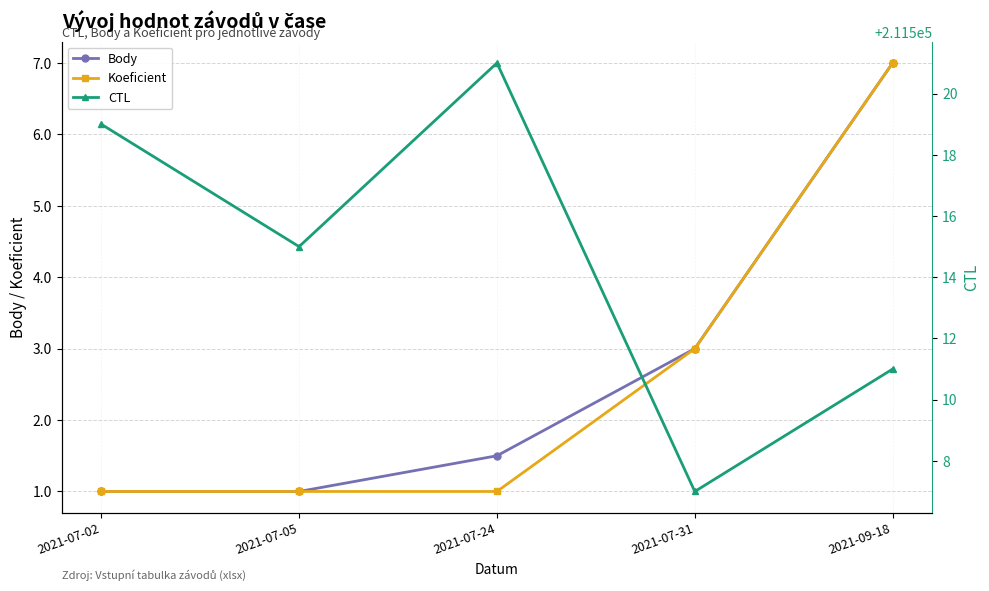

At which label does Body reach its peak?

2021-09-18